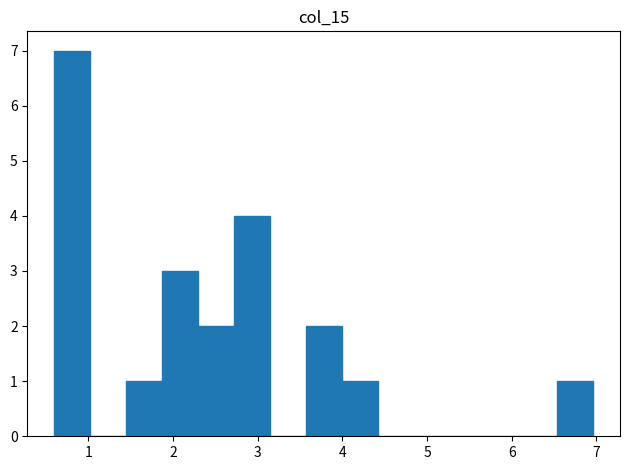

What is the height of the bar covering 0.6 to 1.0 on the x-axis? Neither the bar edges nor the heights are printed on the chart, so give them approximately, as read against the axes.

7